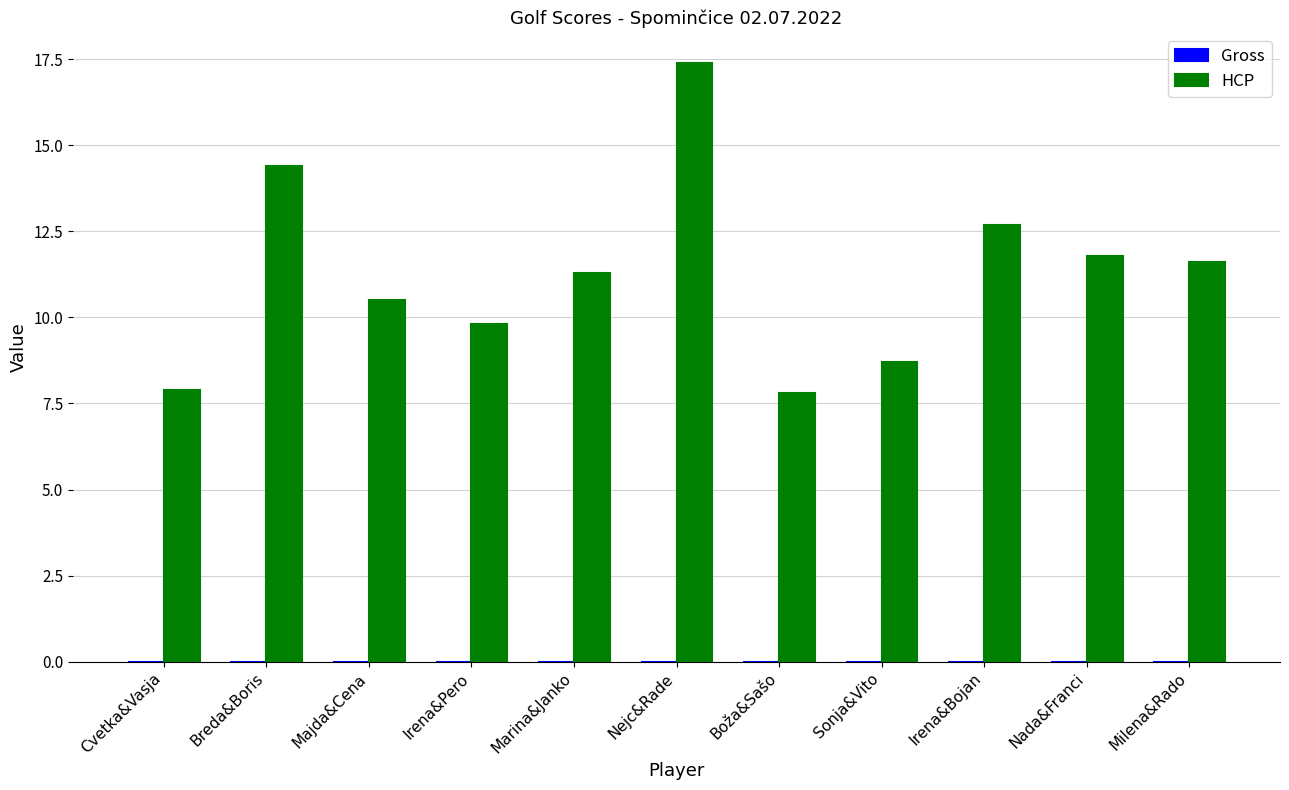

How many distinct data groups are displayed?

1